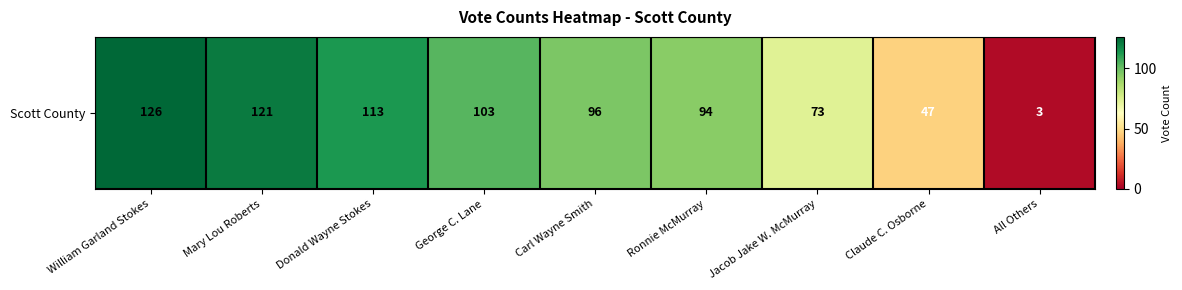

At which label is the value closest to 64?

Jacob Jake W. McMurray